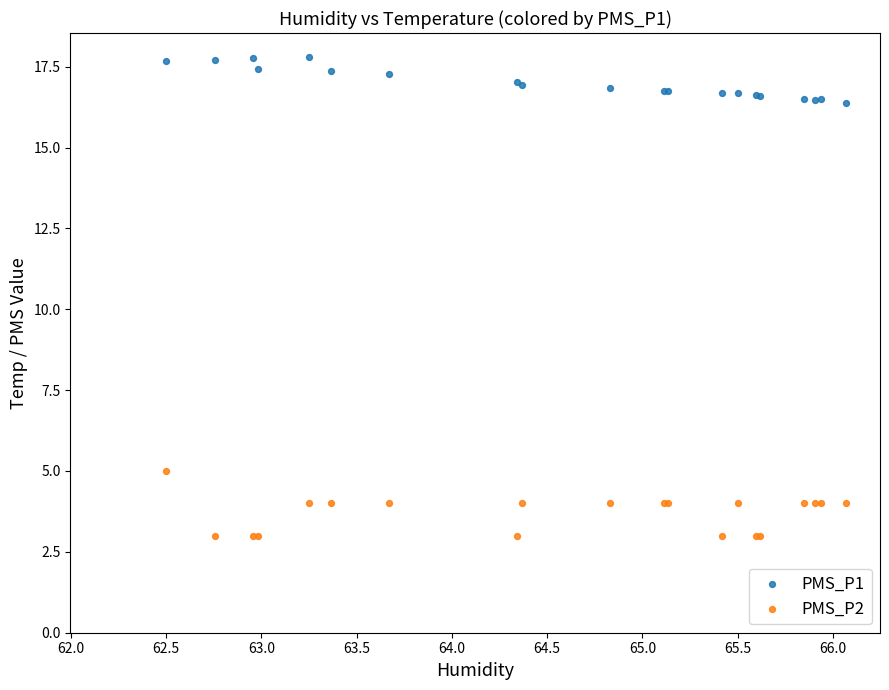

Which series has the widest spread of Y values?

PMS_P2